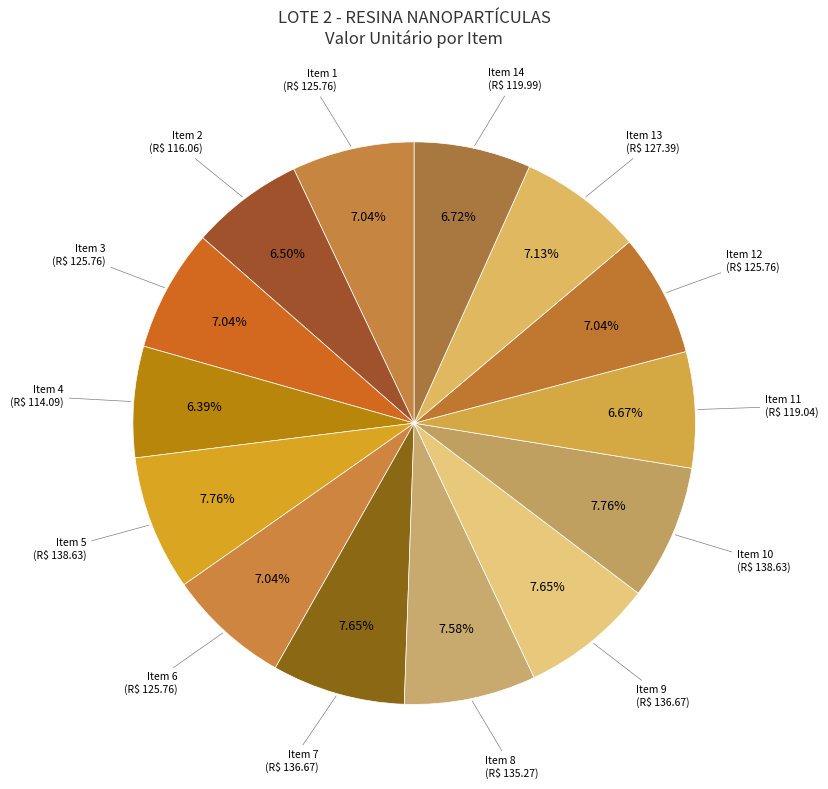

Count the number of slices in the pie.

14